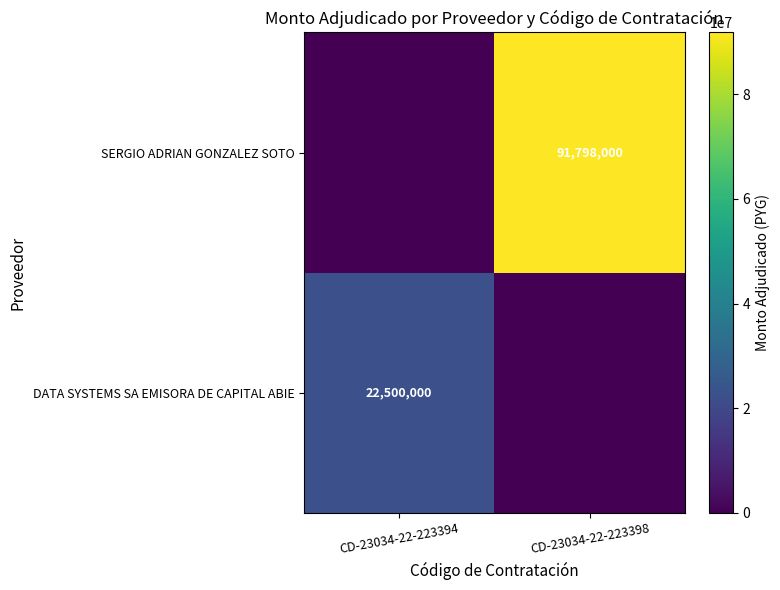

The SERGIO ADRIAN GONZALEZ SOTO series shows 163179951 at CD-23034-22-223398. True or false?

False